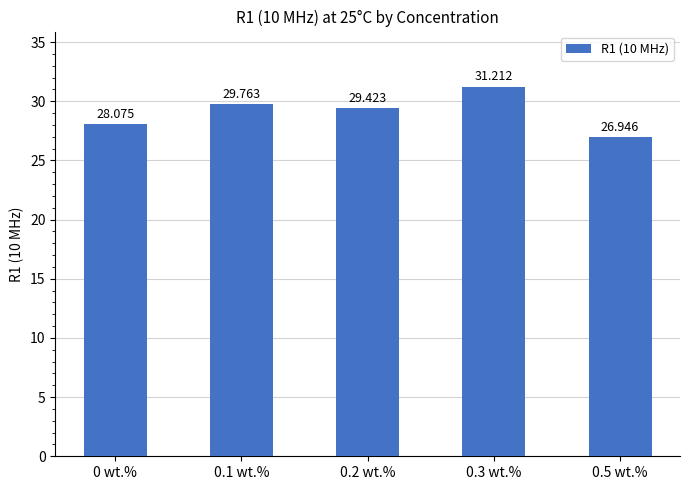

What is the difference between the values at 0.2 wt.% and 0.3 wt.%?

1.8